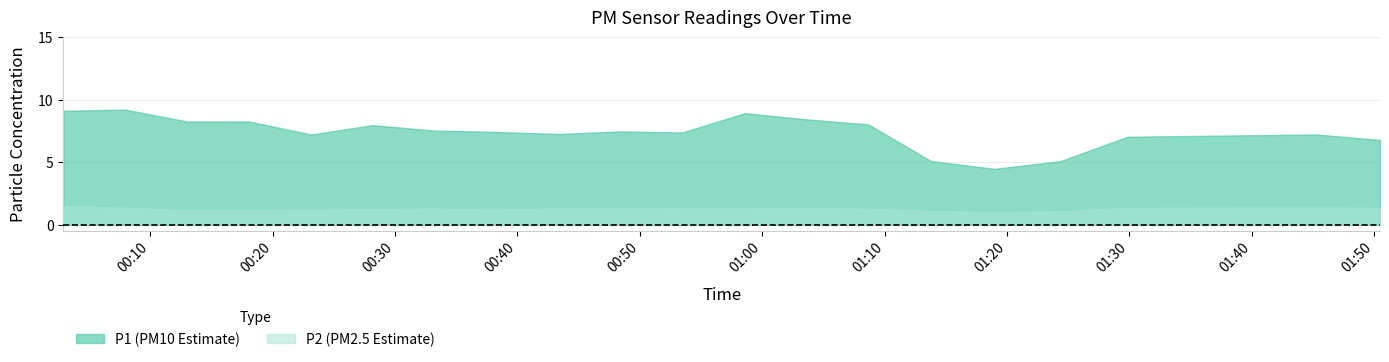

How many data points does each series have?

20